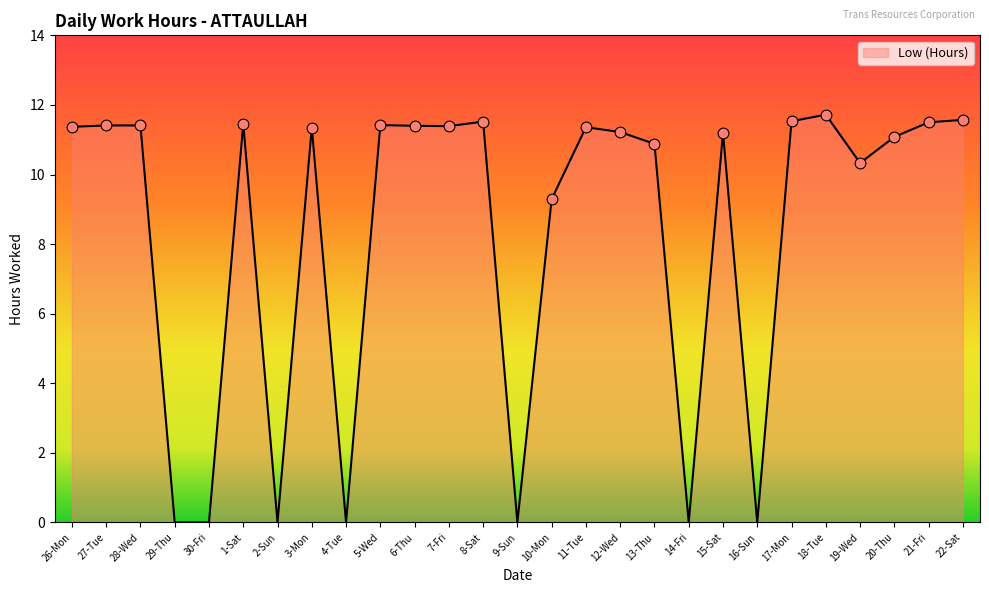

Between 26-Mon and 8-Sat, which is larger?

8-Sat